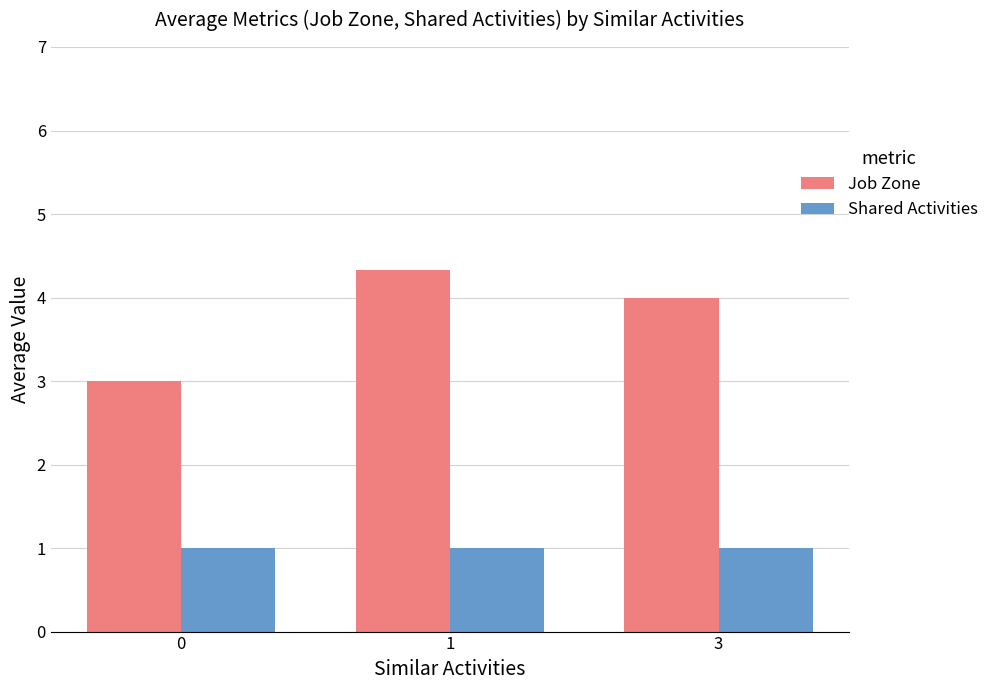

Reading left to right, what are all the values shown in this chart?

Job Zone: 0=3.0	1=4.3	3=4.0
Shared Activities: 0=1.0	1=1.0	3=1.0